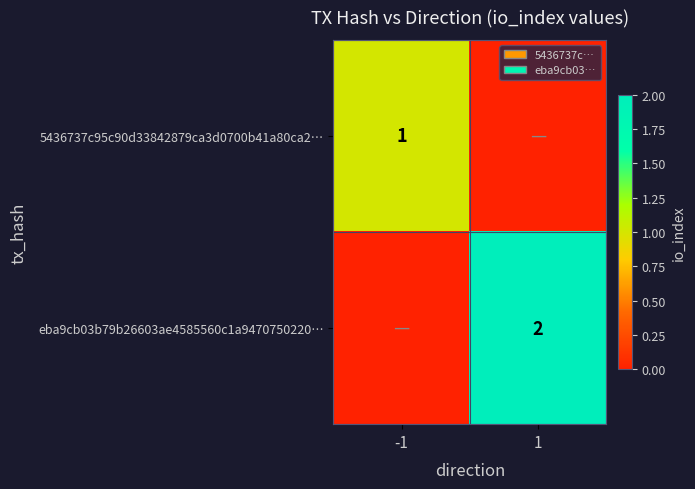

The value of eba9cb03b79b26603ae4585560c1a9470750220… at 1 is 2. True or false?

True